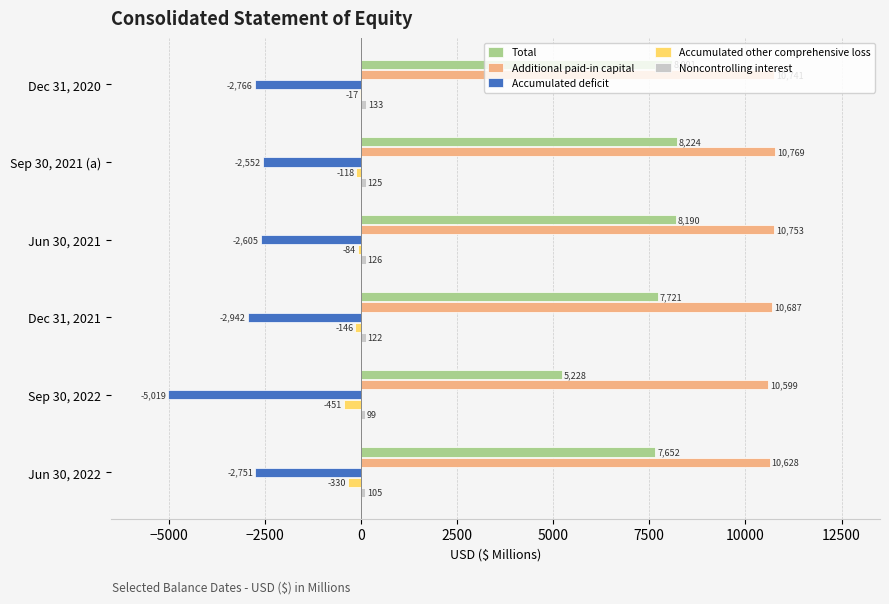

How many distinct data groups are displayed?

5